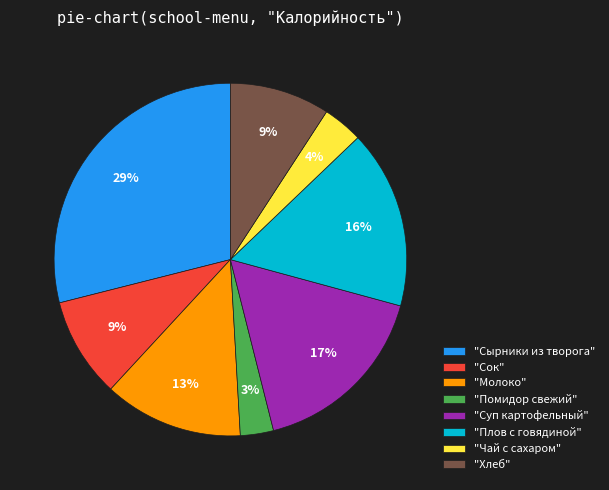

Count the number of slices in the pie.

8